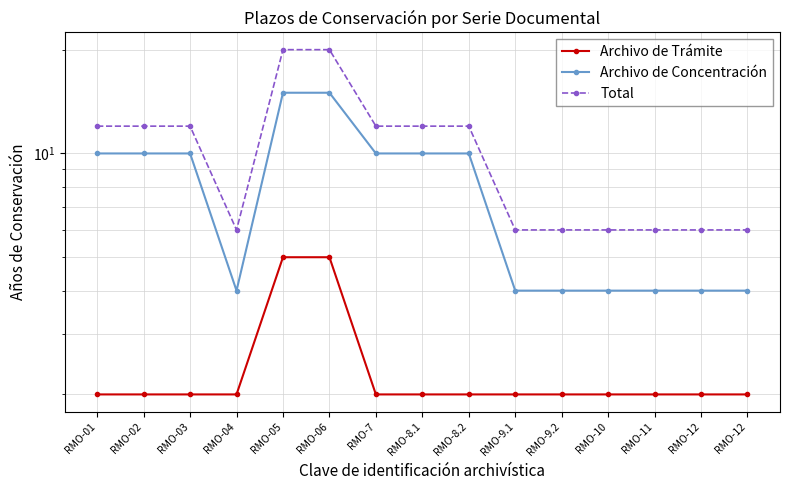

Is the value of Total at RMO-9.1 greater than the value of Archivo de Concentración at RMO-8.2?

No